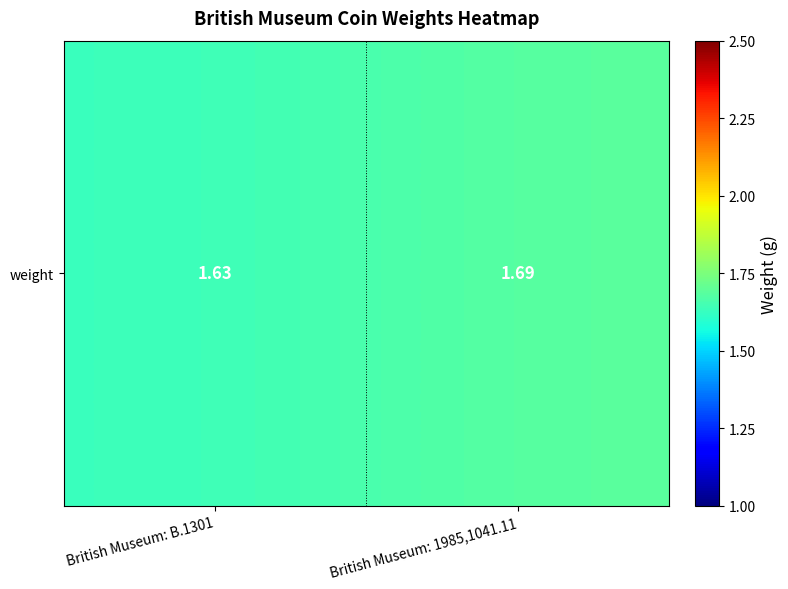

Which category has the highest value across all series?

British Museum: 1985,1041.11